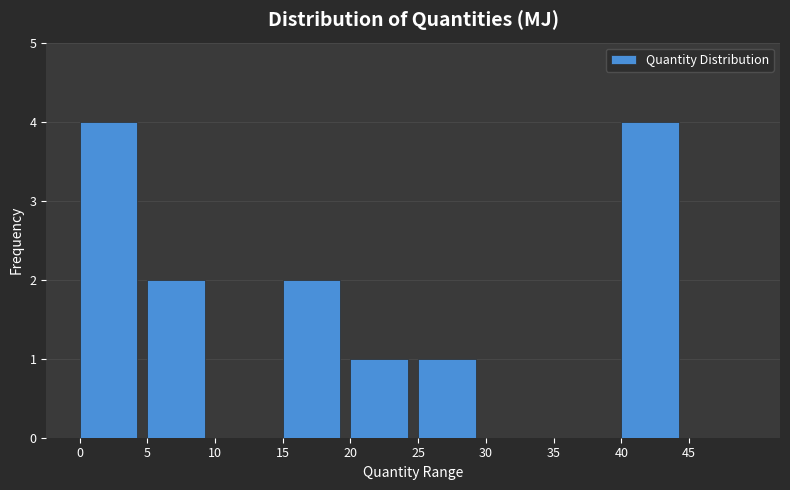

Reading left to right, transcribe this chart: for each bar, give the range it covers on the x-axis and its height. The values are not printed on the chart, so give them approximately, as read against the axis.

0 to 5: 4
5 to 10: 2
10 to 15: 0
15 to 20: 2
20 to 25: 1
25 to 30: 1
30 to 35: 0
35 to 40: 0
40 to 45: 4
45 to 50: 0